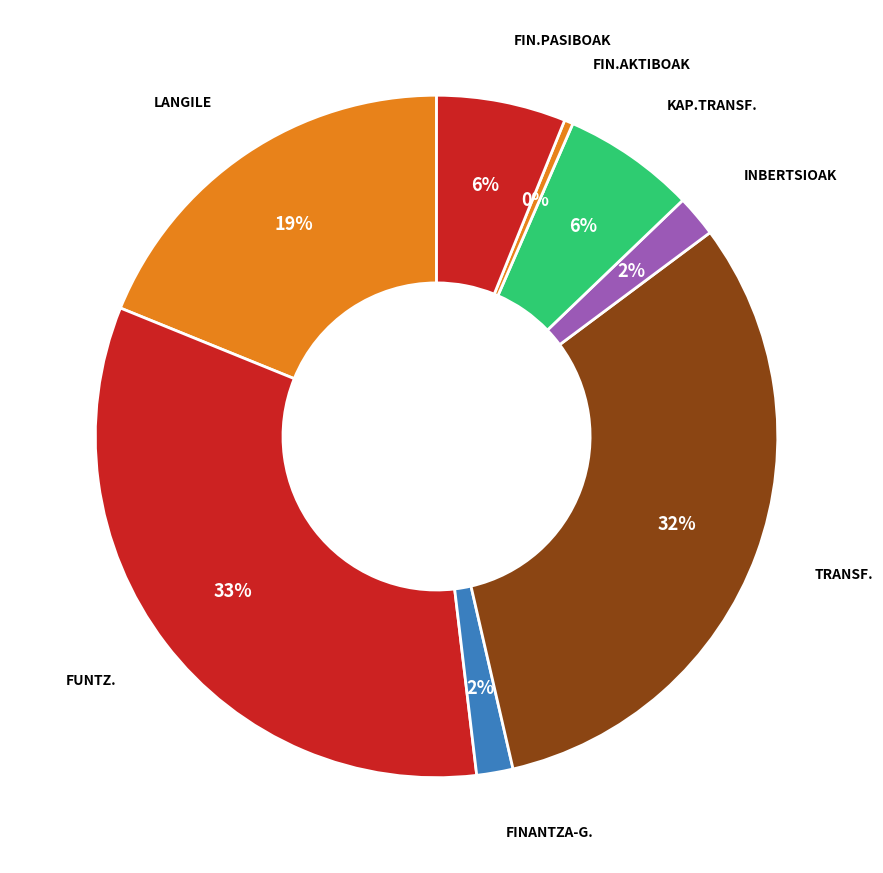

To the nearest percent, what is the difference between the largest and smallest slice percentages?

33%